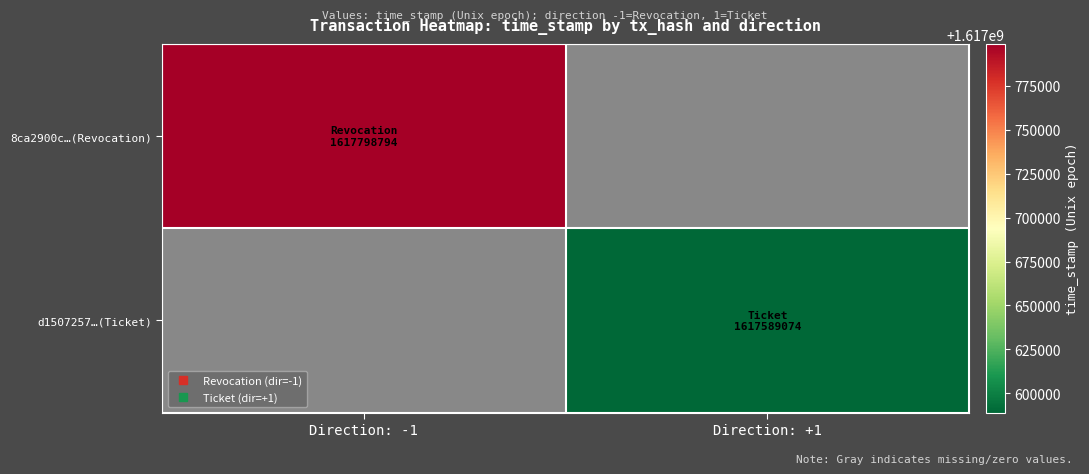

Which series has the widest spread of values?

8ca2900c…(Revocation)